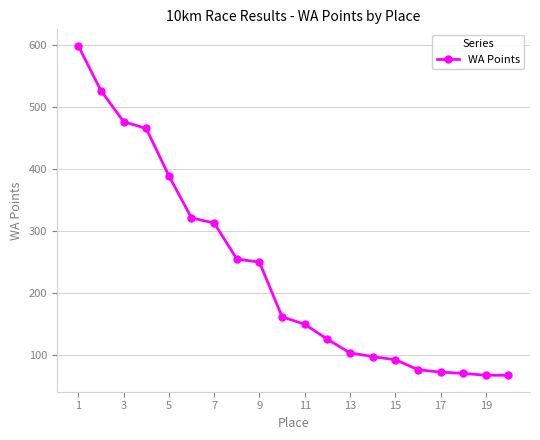

What is the minimum value shown in the chart?

68